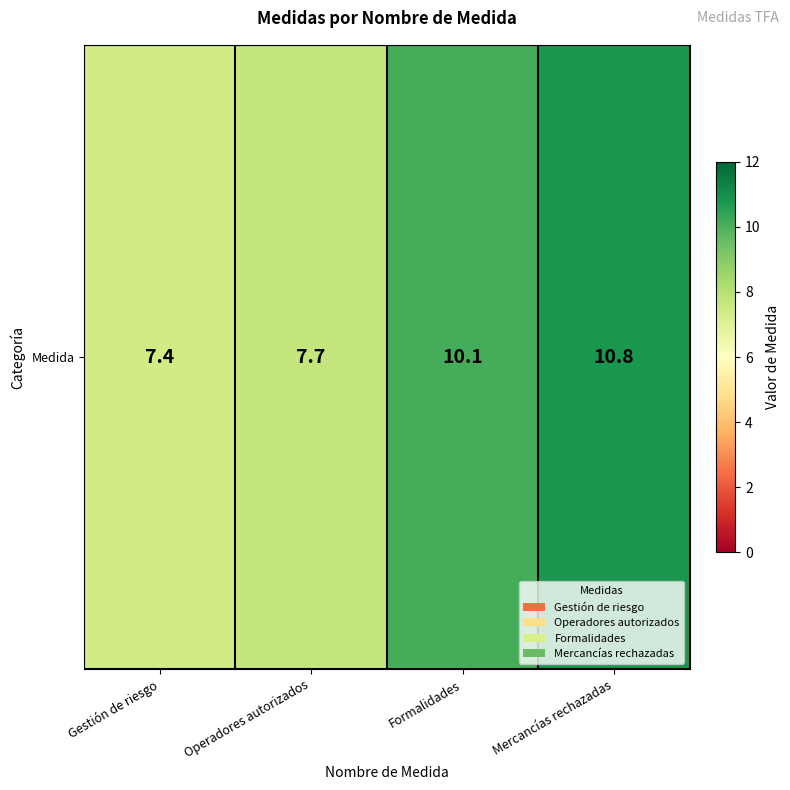

The value at Operadores autorizados is 3.5. True or false?

False